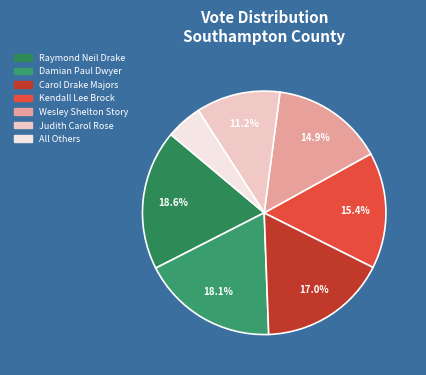

How many slices are in this pie chart?

7